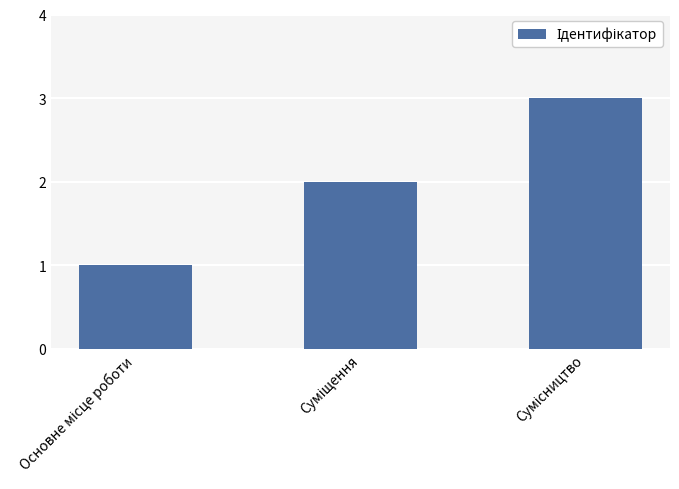

How many data points are less than 2?

1